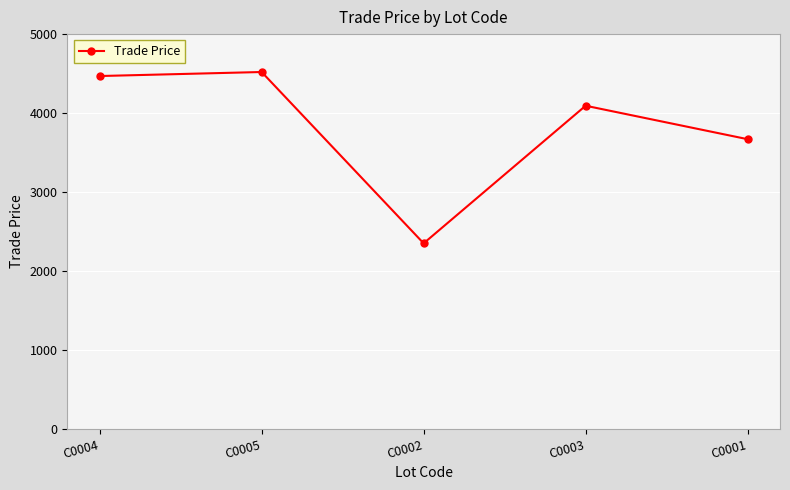

Reading left to right, transcribe all the data shown in this chart.

C0004=4469.0	C0005=4520.0	C0002=2349.9	C0003=4092.8	C0001=3669.0